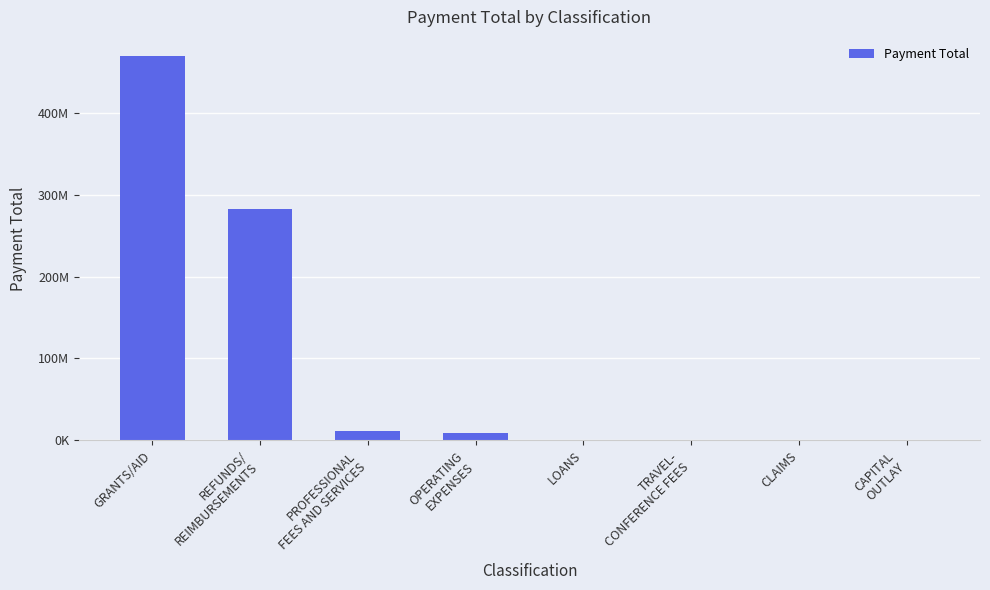

List the labels in order of value, largest first.

GRANTS/AID, REFUNDS/
REIMBURSEMENTS, PROFESSIONAL
FEES AND SERVICES, OPERATING
EXPENSES, LOANS, TRAVEL-
CONFERENCE FEES, CLAIMS, CAPITAL
OUTLAY